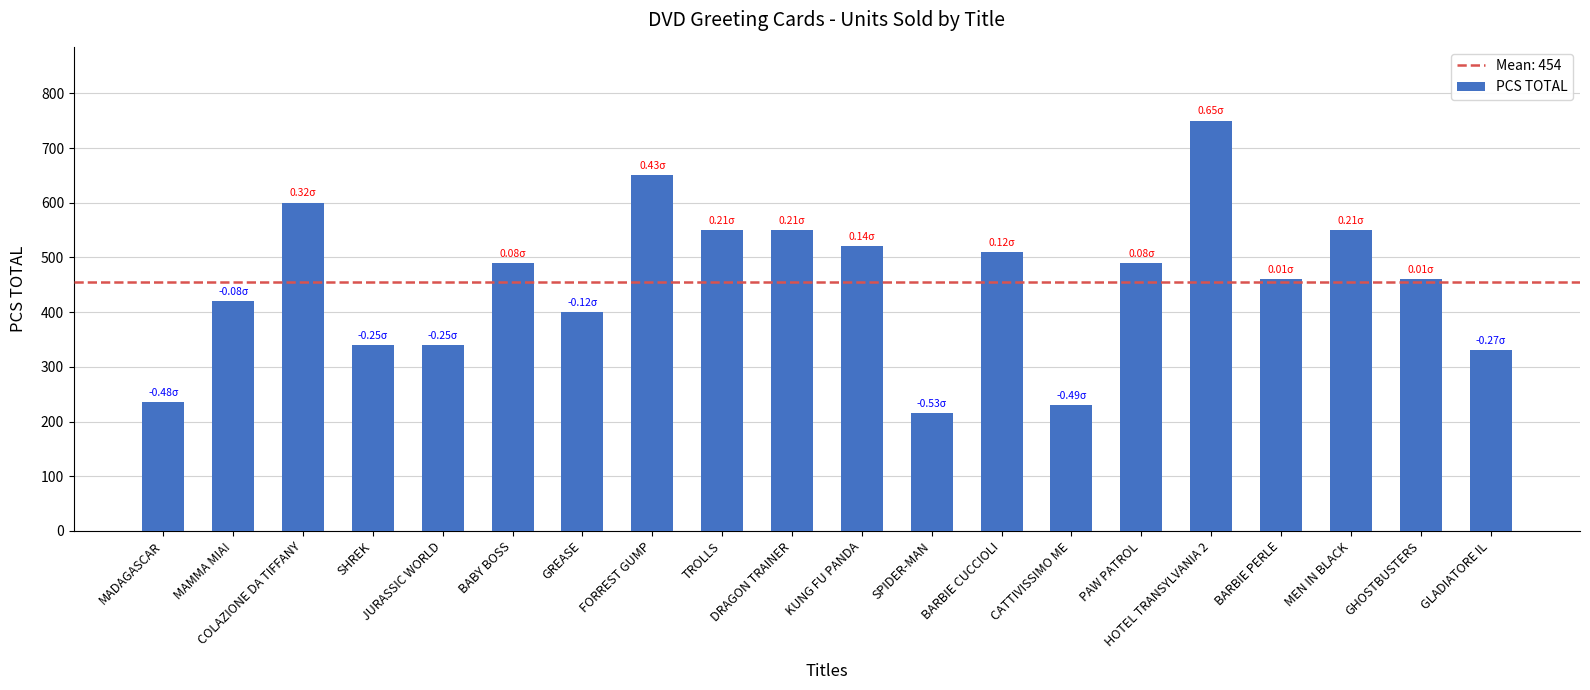

What is the label of the 10th bar from the left?

DRAGON TRAINER